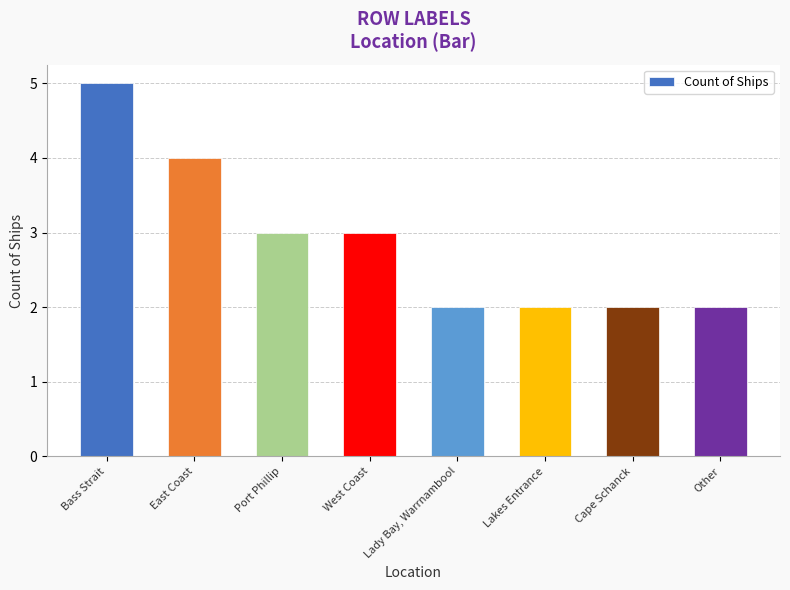

What is the label of the 7th bar from the right?

East Coast